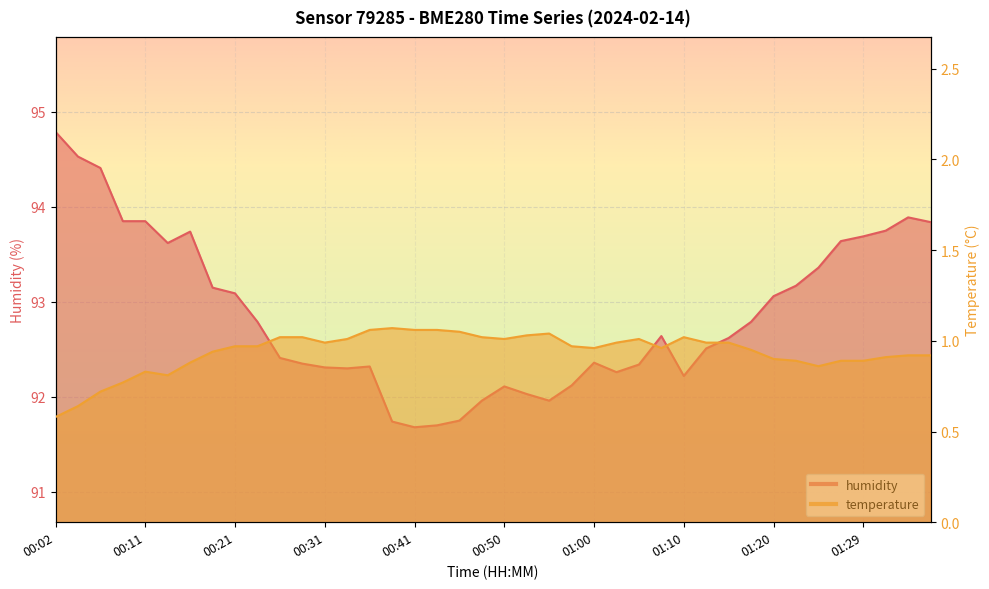

Reading left to right, what are all the values shown in this chart?

temperature: 00:02=0.6	00:04=0.6	00:07=0.7	00:09=0.8	00:11=0.8	00:14=0.8	00:16=0.9	00:19=0.9	00:21=1.0	00:24=1.0	00:26=1.0	00:28=1.0	00:31=1.0	00:33=1.0	00:36=1.1	00:38=1.1	00:41=1.1	00:43=1.1	00:45=1.1	00:48=1.0	00:50=1.0	00:53=1.0	00:55=1.0	00:58=1.0	01:00=1.0	01:02=1.0	01:05=1.0	01:07=1.0	01:10=1.0	01:12=1.0	01:15=1.0	01:17=0.9	01:20=0.9	01:22=0.9	01:24=0.9	01:27=0.9	01:29=0.9	01:32=0.9	01:34=0.9	01:37=0.9
humidity: 00:02=94.8	00:04=94.5	00:07=94.4	00:09=93.8	00:11=93.8	00:14=93.6	00:16=93.7	00:19=93.2	00:21=93.1	00:24=92.8	00:26=92.4	00:28=92.3	00:31=92.3	00:33=92.3	00:36=92.3	00:38=91.7	00:41=91.7	00:43=91.7	00:45=91.8	00:48=92.0	00:50=92.1	00:53=92.0	00:55=92.0	00:58=92.1	01:00=92.4	01:02=92.3	01:05=92.3	01:07=92.6	01:10=92.2	01:12=92.5	01:15=92.6	01:17=92.8	01:20=93.1	01:22=93.2	01:24=93.4	01:27=93.6	01:29=93.7	01:32=93.8	01:34=93.9	01:37=93.8